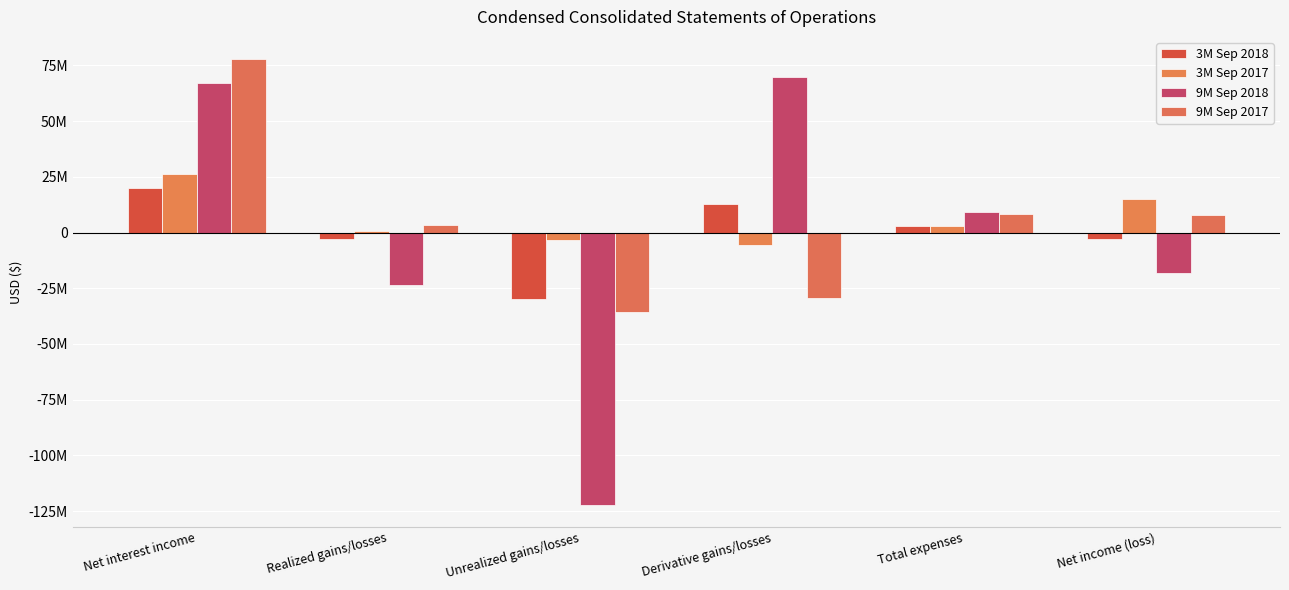

Which label corresponds to the largest value in the chart?

Net interest income